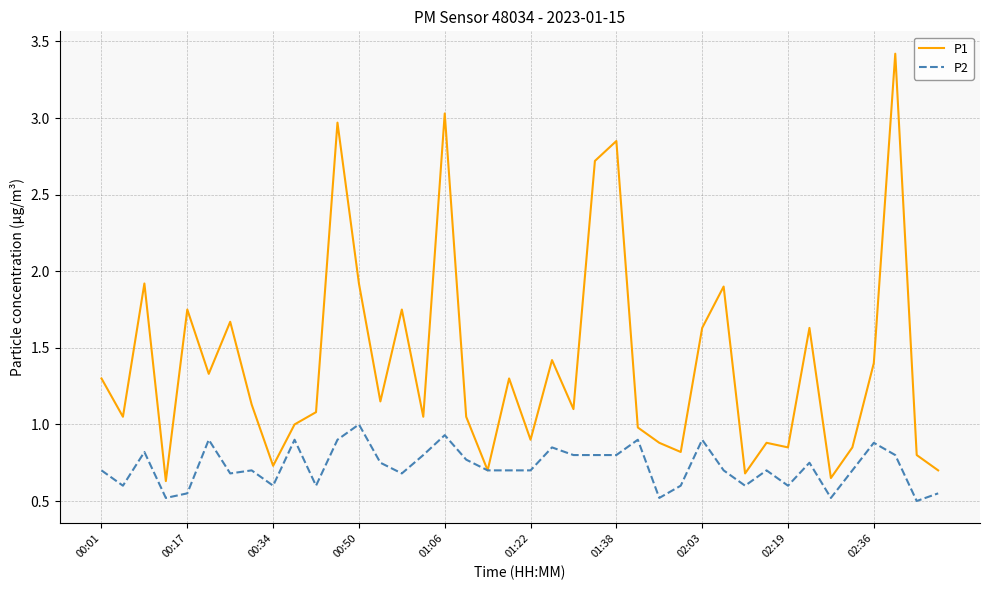

What is the maximum value for P2?

1.0